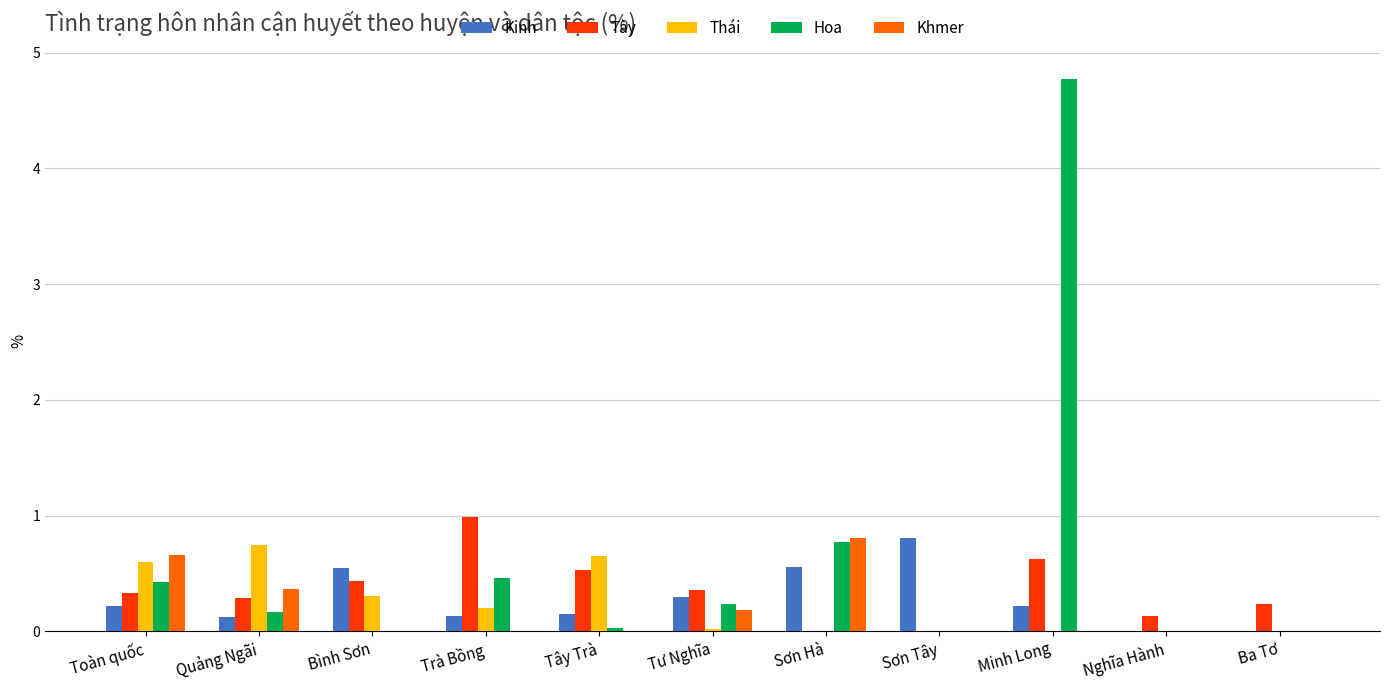

Which category has the highest value across all series?

Minh Long